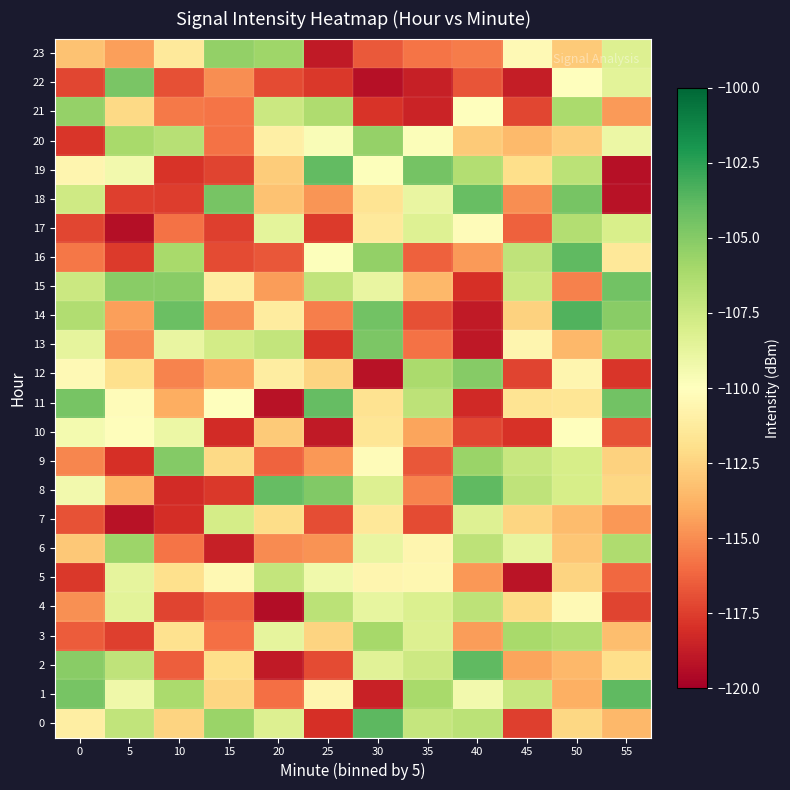

What is the spread (max minus min) of values at 55?

15.4